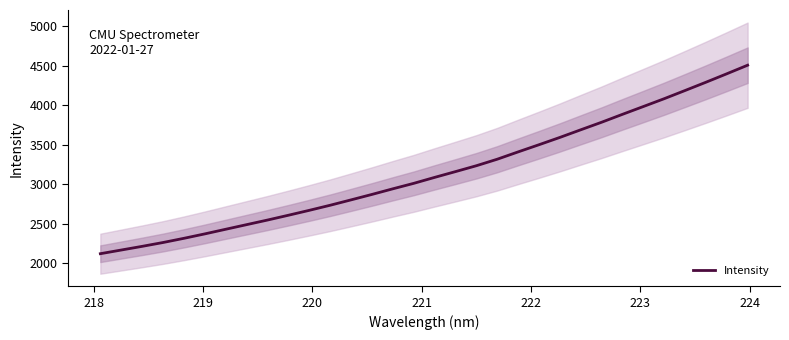

Does the chart display data point markers on the line(s)?

No